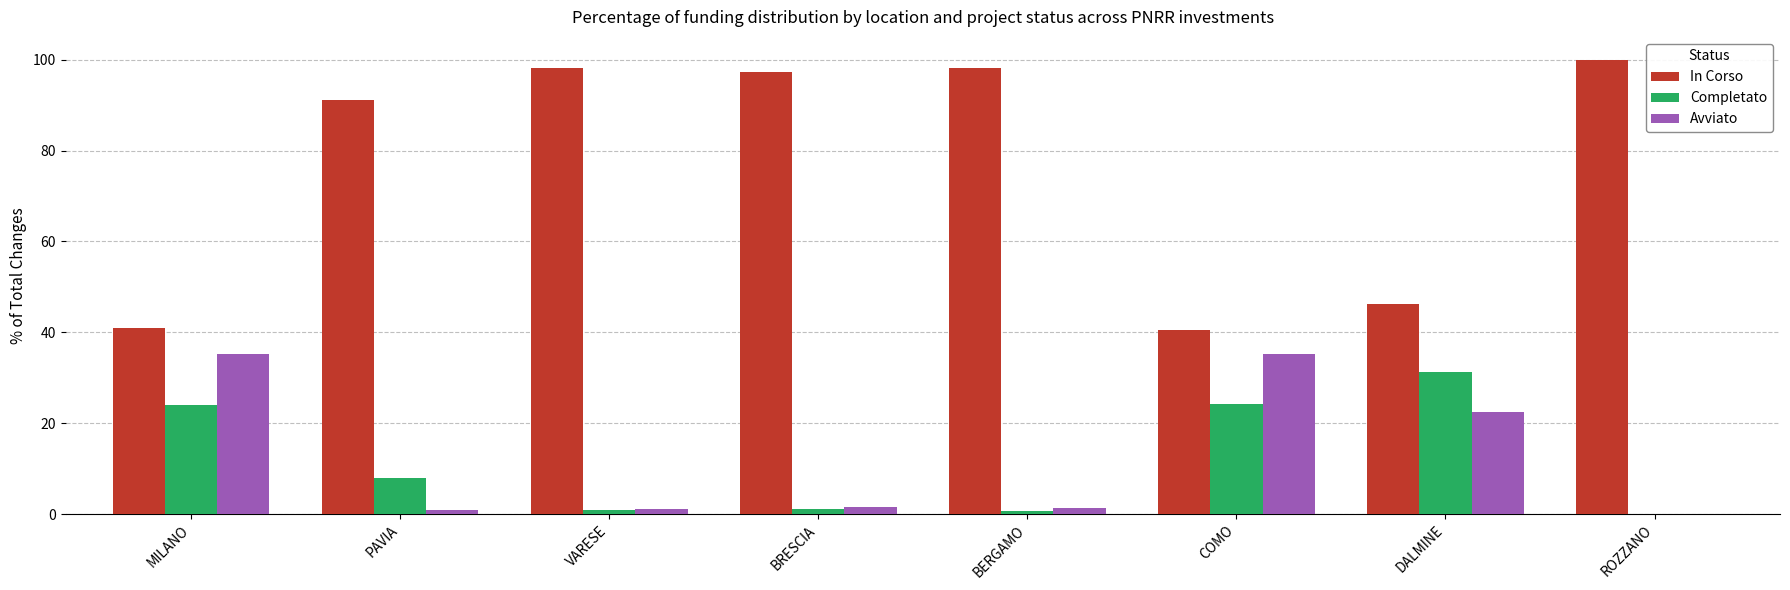

Is it true that In Corso equals 142.5 at BRESCIA?

False